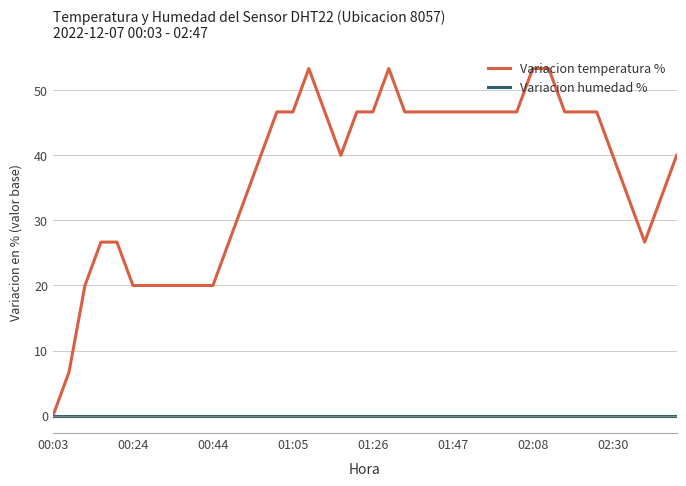

Which series has the largest total across all categories?

Variacion temperatura %